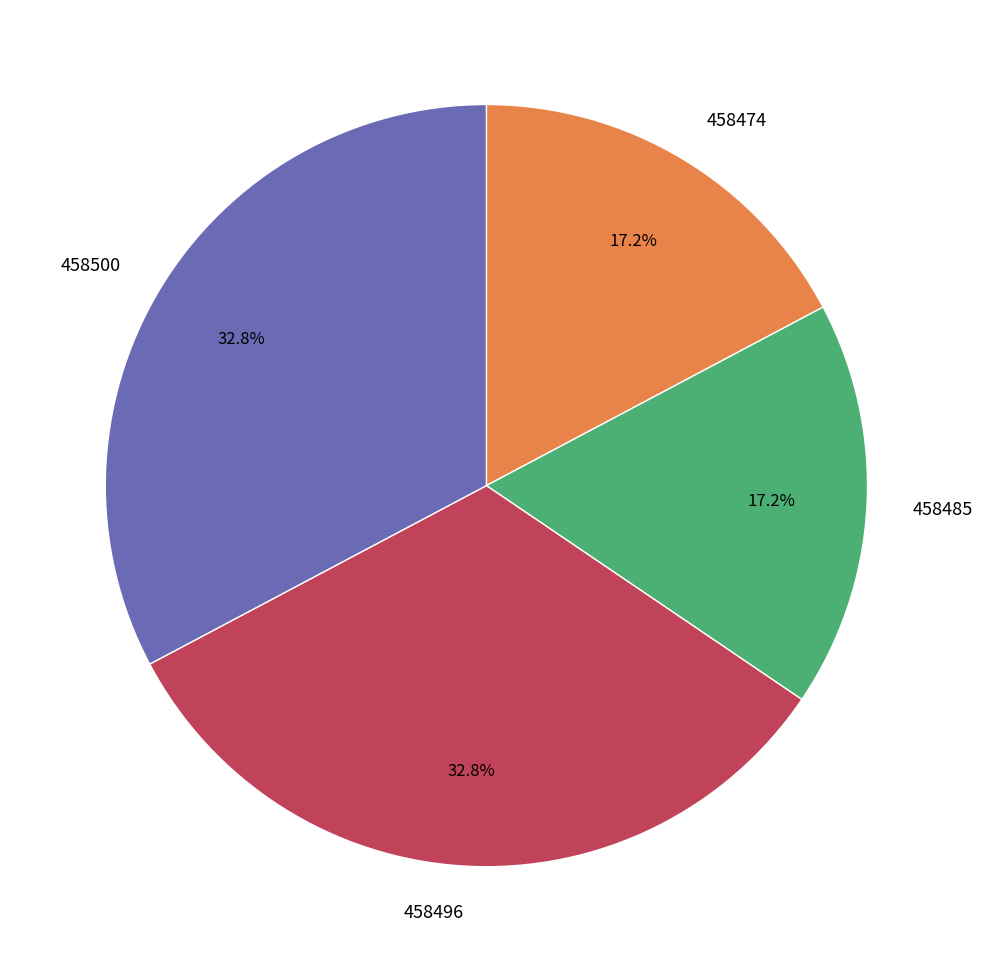

What percentage do 458500 and 458485 together represent?

50.0%